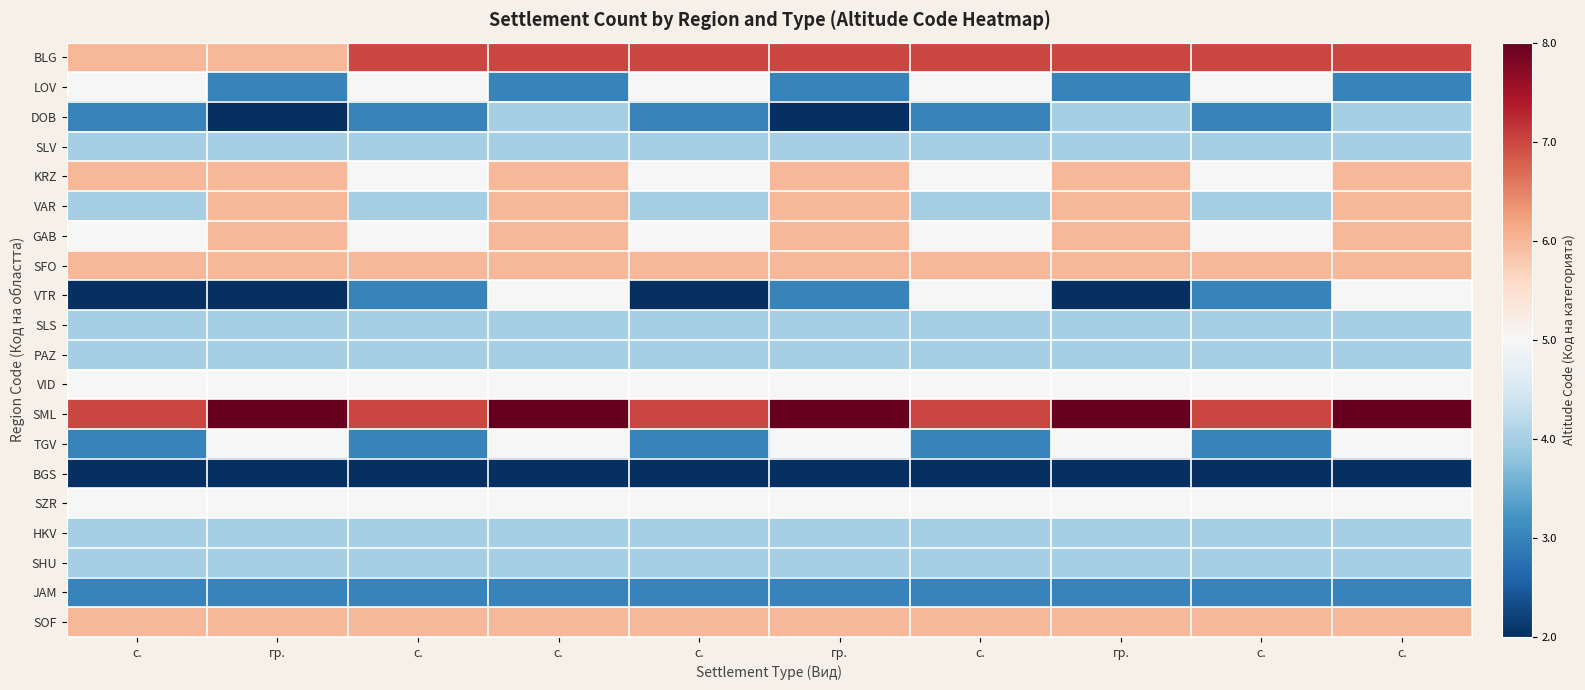

Count the number of categories in the chart.

10